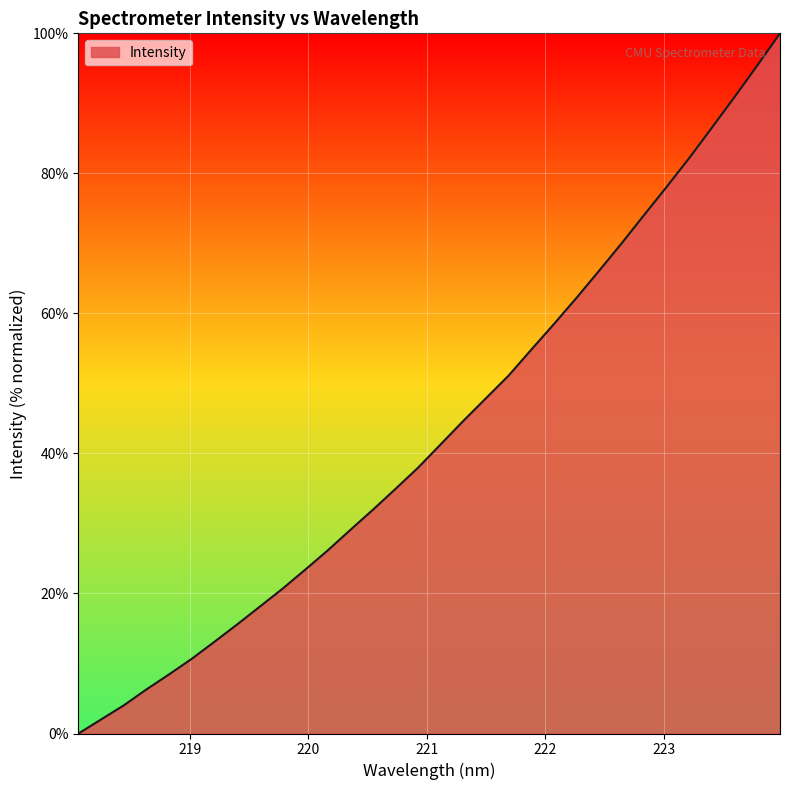

Does the chart display data point markers on the line(s)?

No